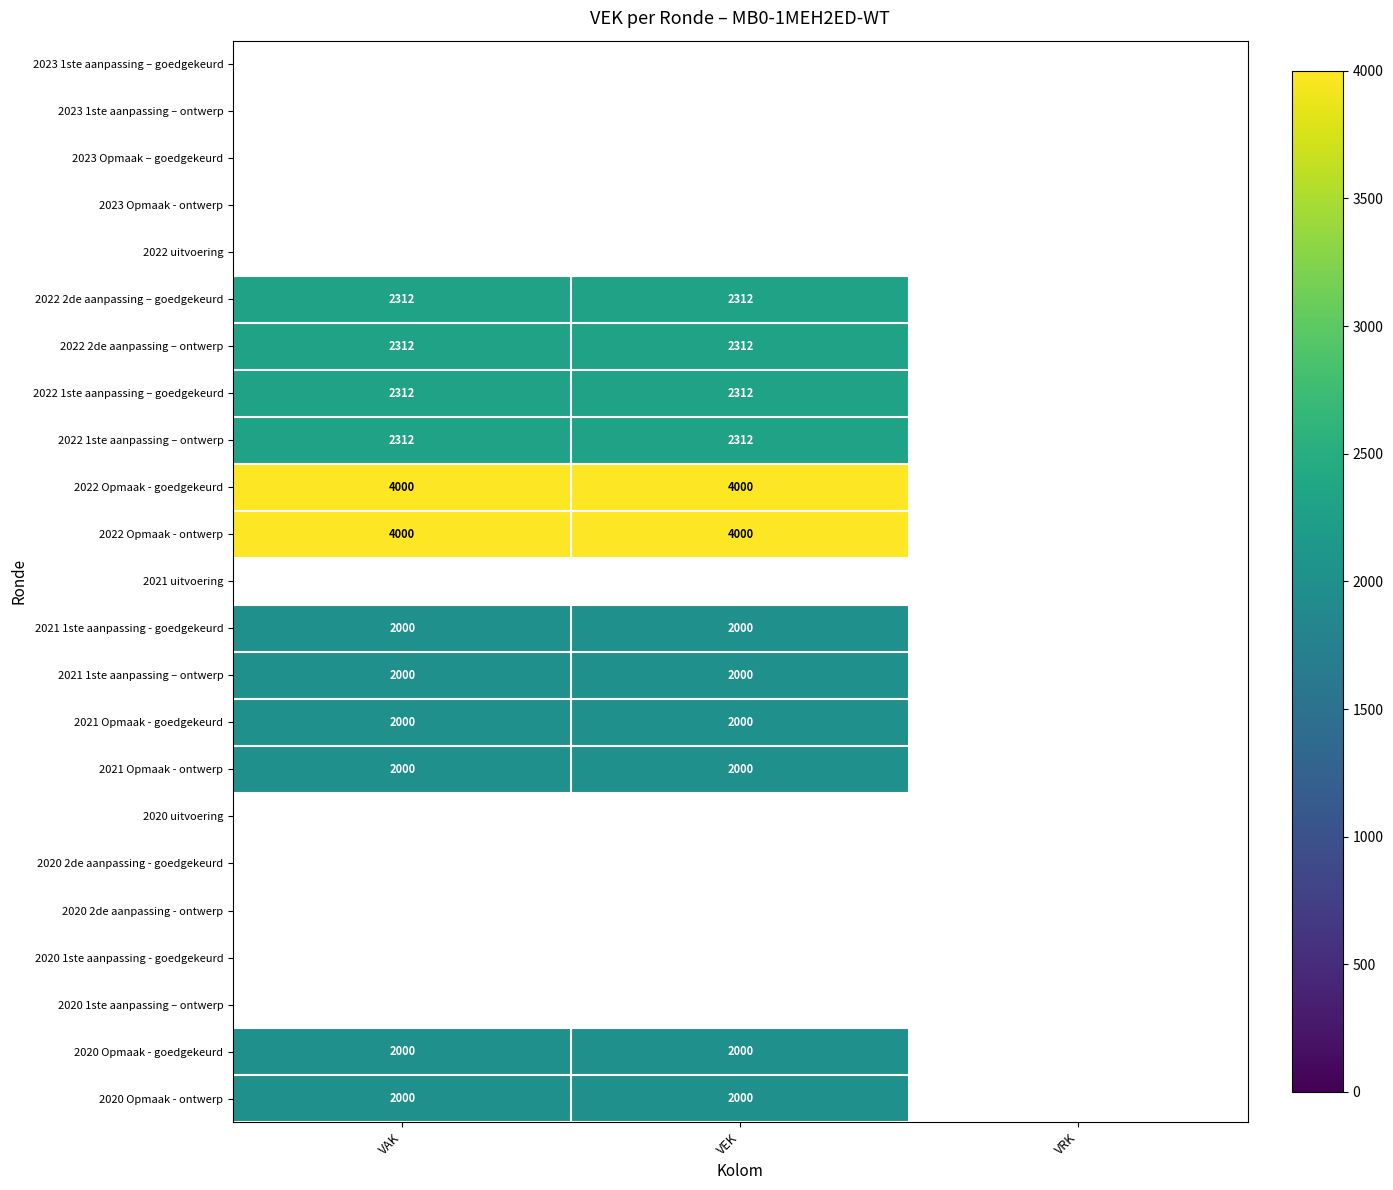

The 2020 Opmaak - ontwerp series shows 1329 at VEK. True or false?

False